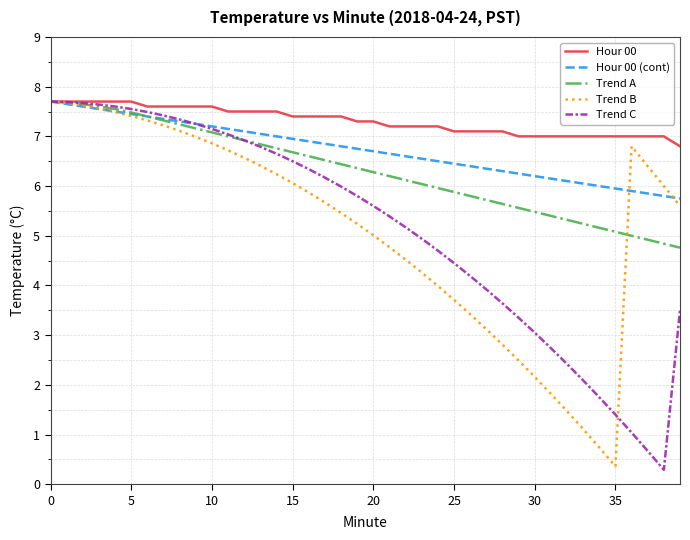

What is the highest value of the Hour 00 series?

7.7